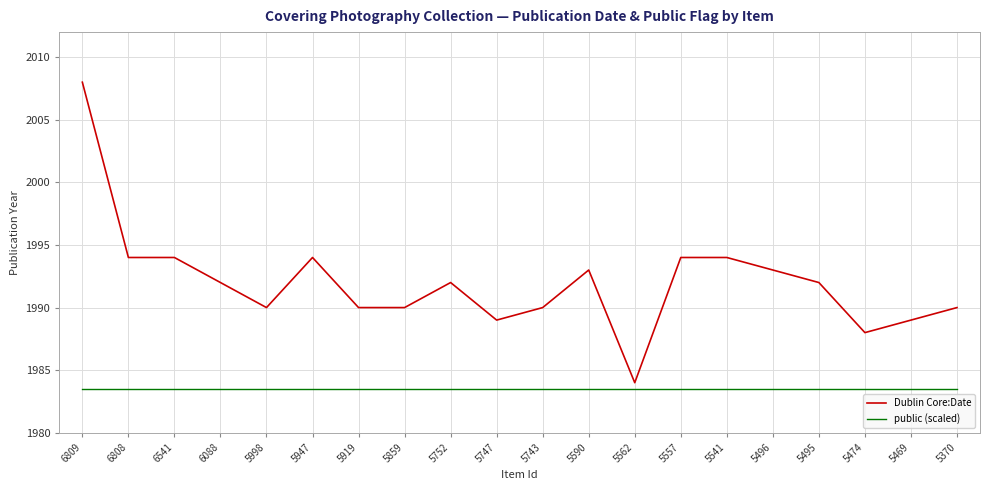

Does the chart display data point markers on the line(s)?

No